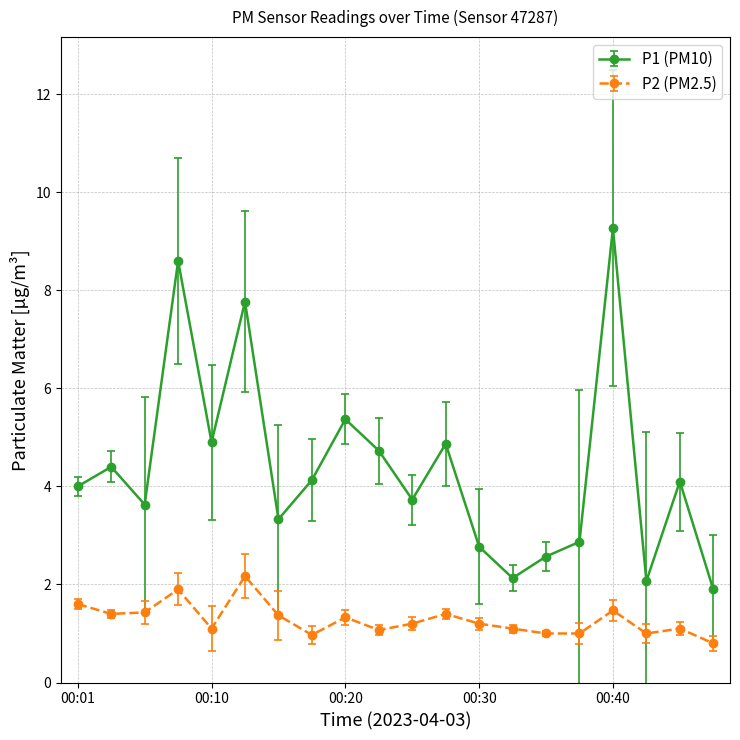

Is this an area chart (filled region under the line)?

No